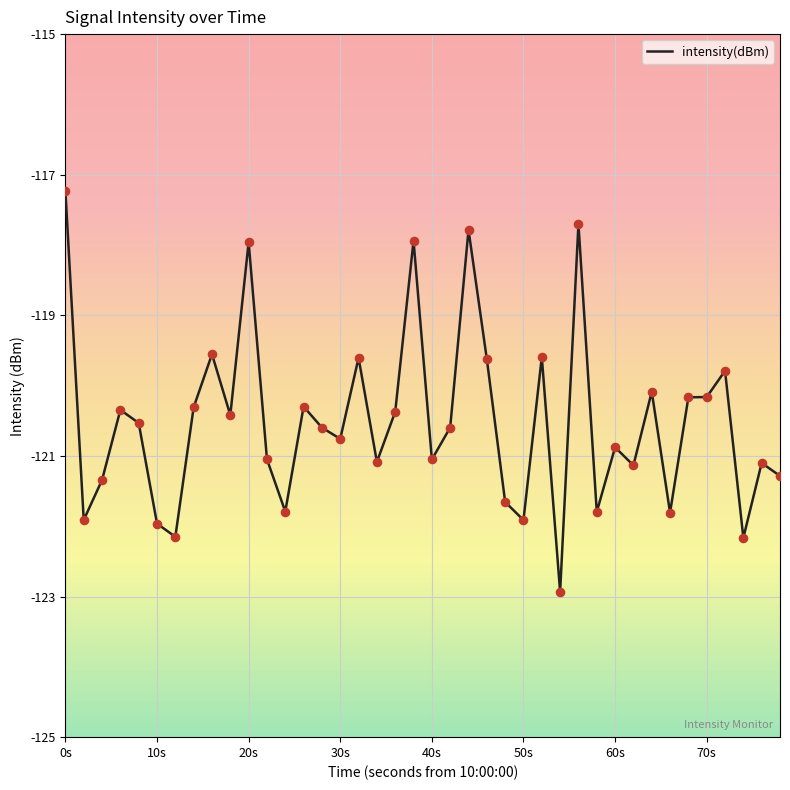

What is the greatest value displayed?

-117.2